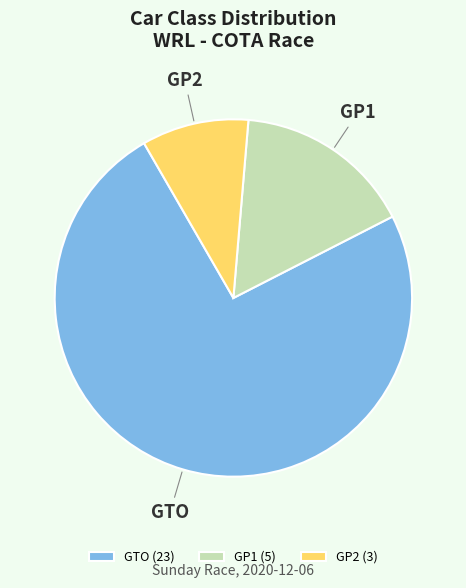

Is the sum of GP2 and GP1 greater than half?

No